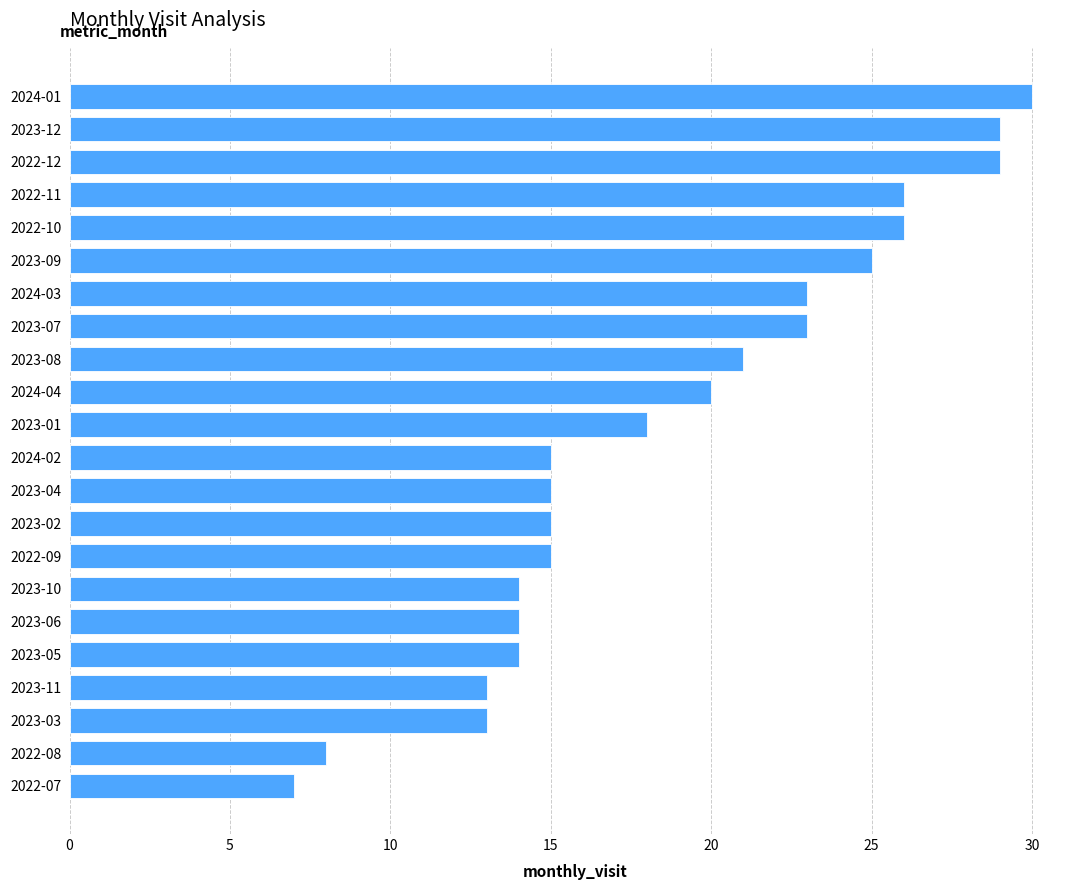

What is the ratio of the value at 2023-10 to the value at 2023-11?

1.1